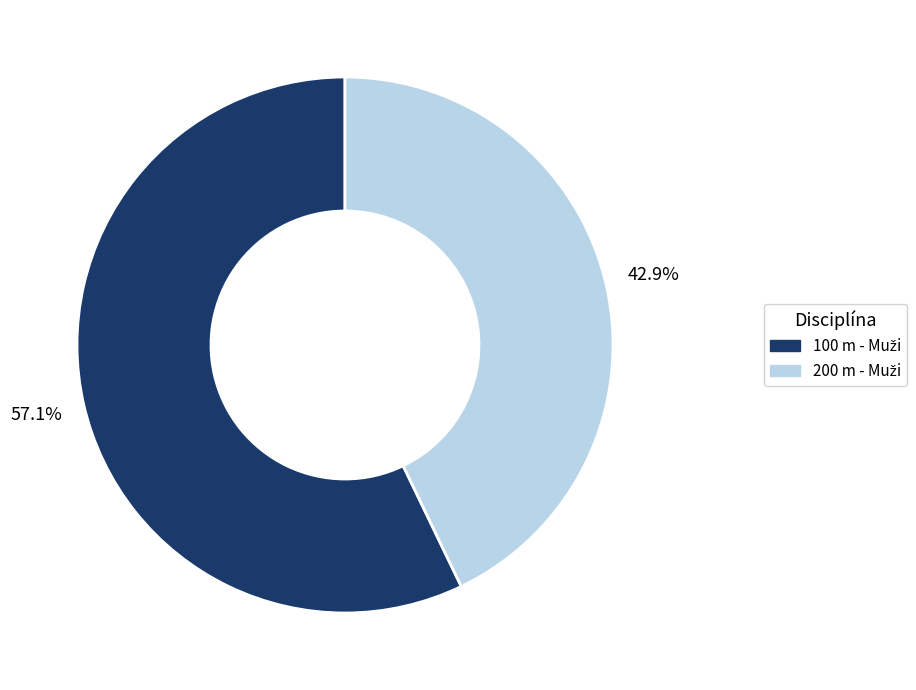

What percentage is the 100 m - Muži slice, to the nearest percent?

57%